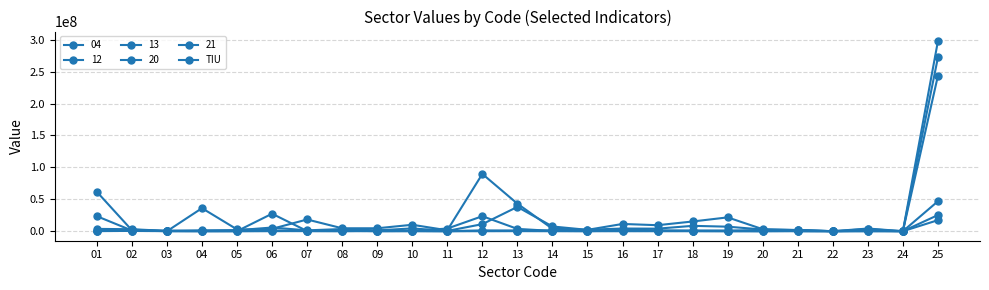

How many series are shown in this chart?

6